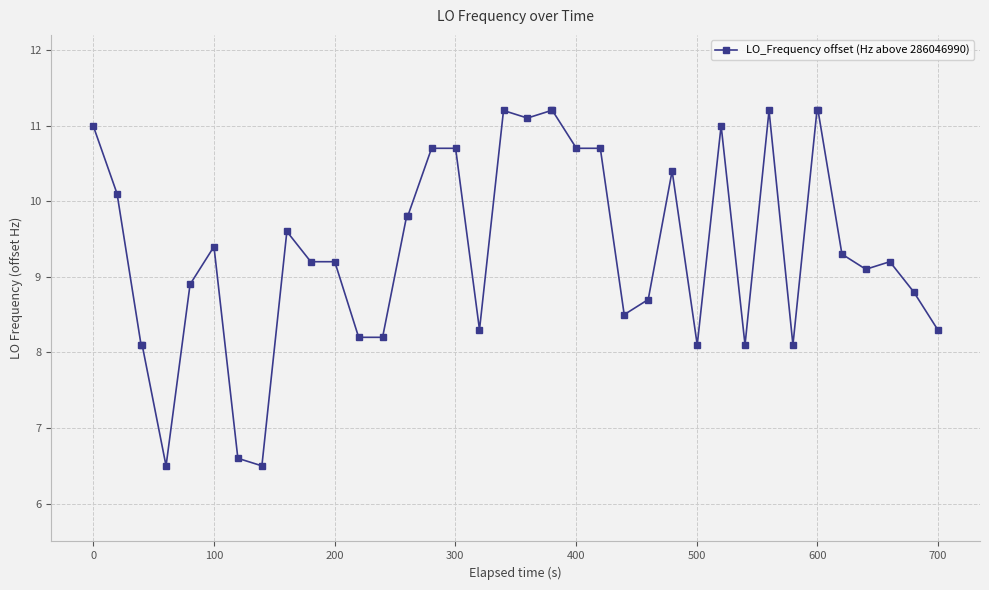

How many lines are shown in the chart?

1